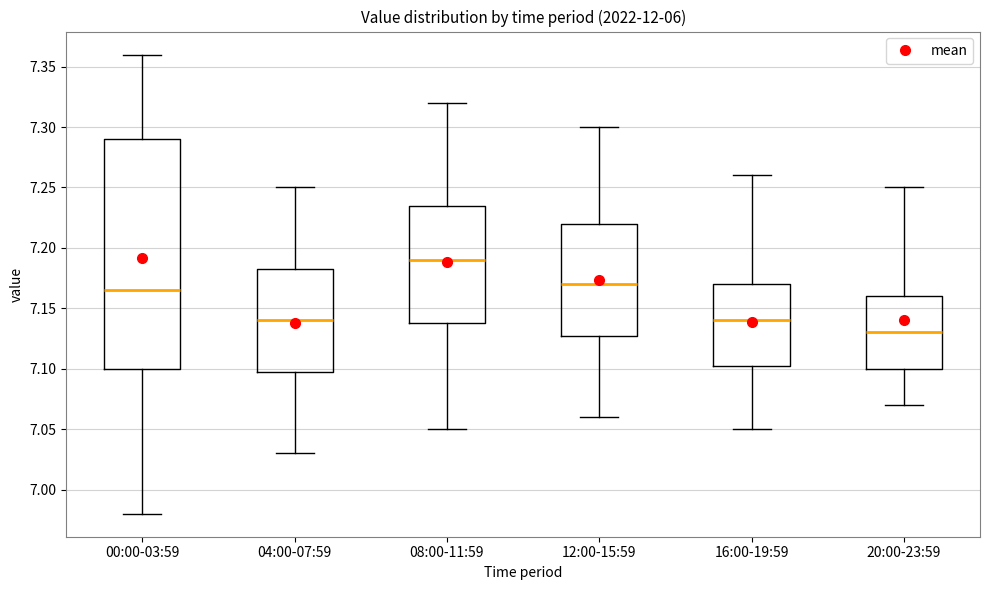

Where does the lower whisker of the box for 04:00-07:59 end on the y-axis? The values are not printed on the chart, so give them approximately, as read against the axis.

7.030